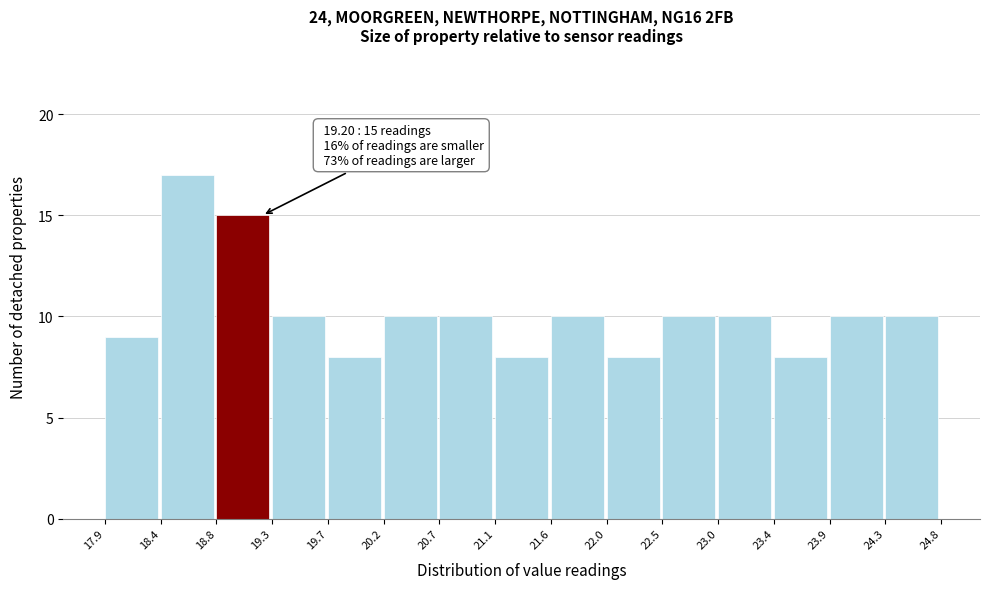

Which range on the x-axis has the tallest bar?

18.4 to 18.8